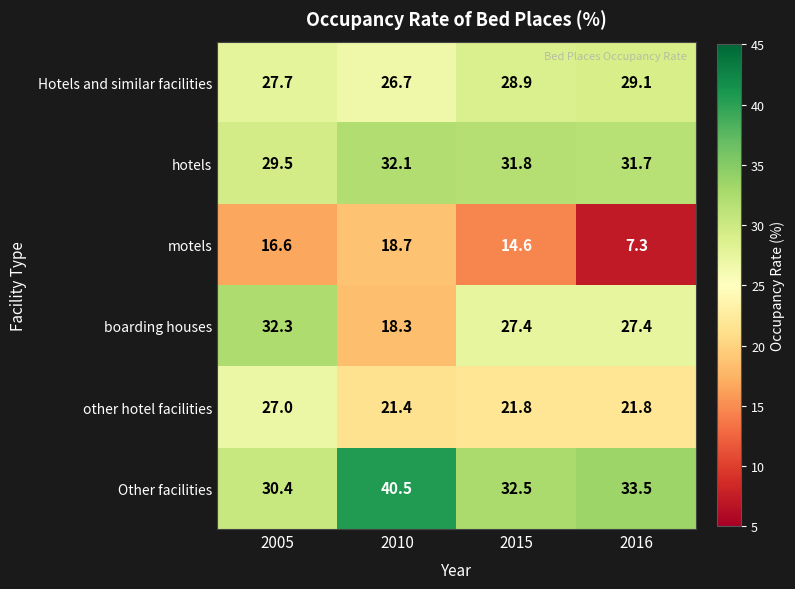

Reading left to right, what are all the values shown in this chart?

Hotels and similar facilities: 27.7	26.7	28.9	29.1
hotels: 29.5	32.1	31.8	31.7
motels: 16.6	18.7	14.6	7.3
boarding houses: 32.3	18.3	27.4	27.4
other hotel facilities: 27.0	21.4	21.8	21.8
Other facilities: 30.4	40.5	32.5	33.5